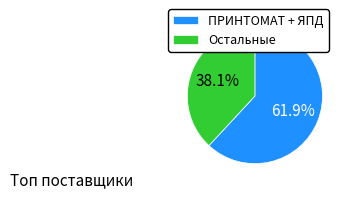

Count the number of slices in the pie.

2